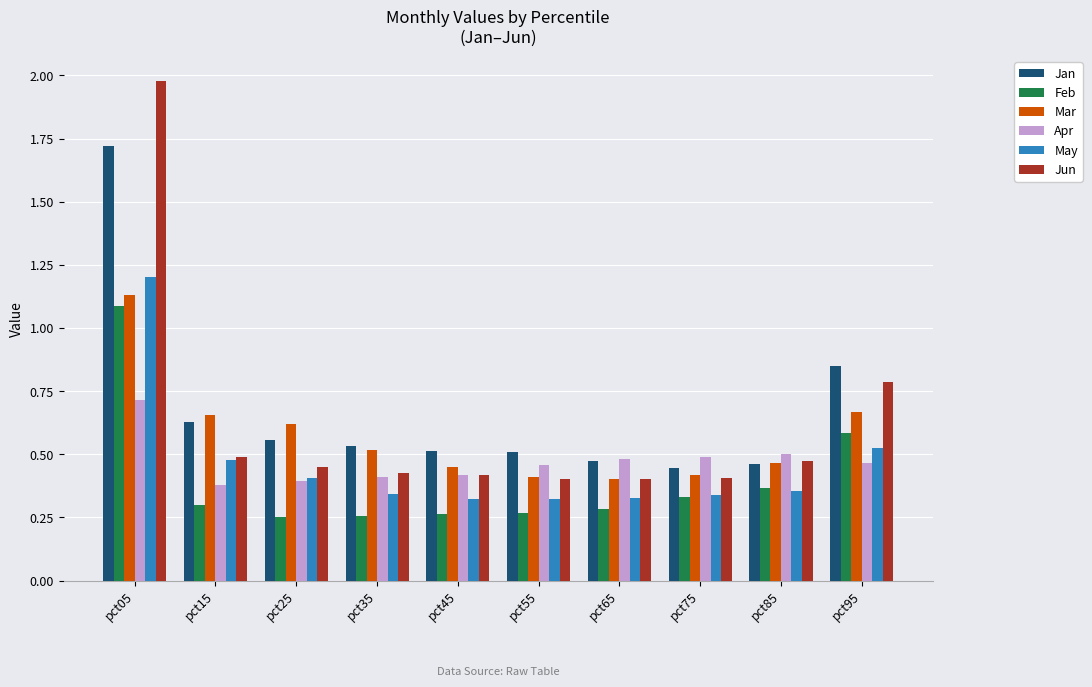

Count the Jan values in the range 0 to 1.

9